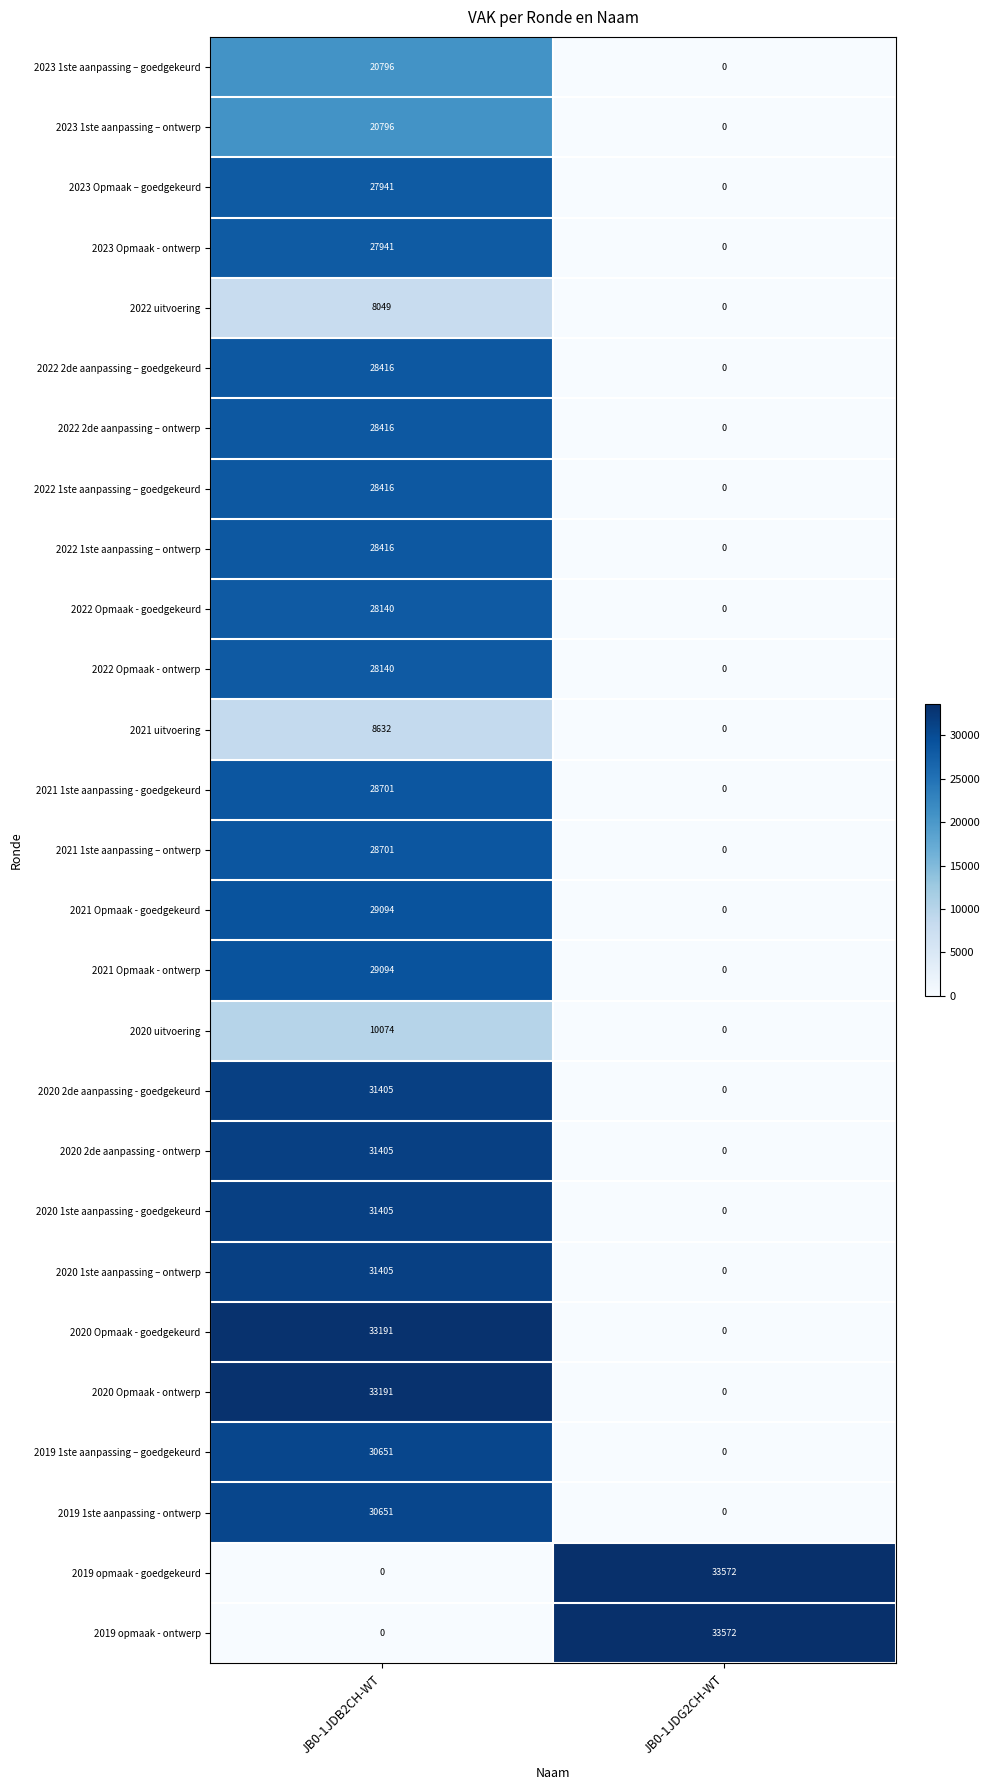

At how many categories does at least one series exceed 28694?

2